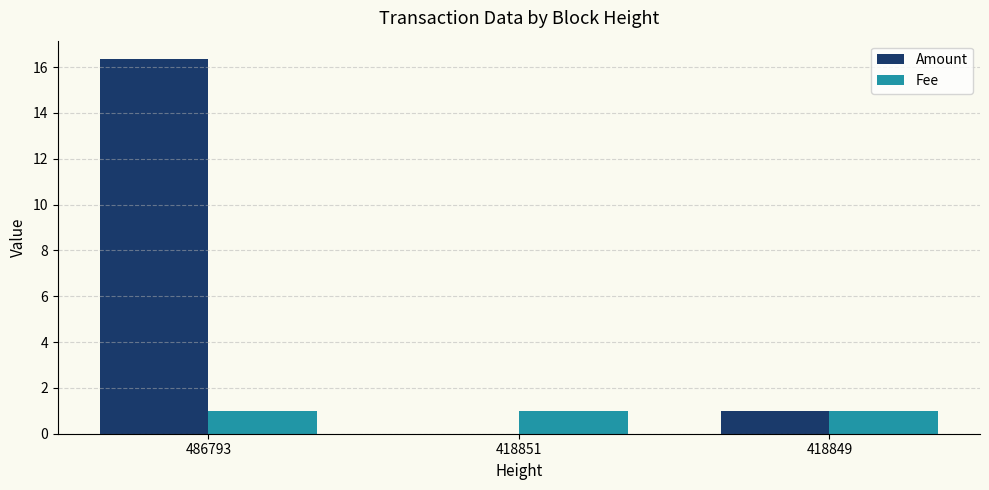

Does the chart contain stacked bars?

No